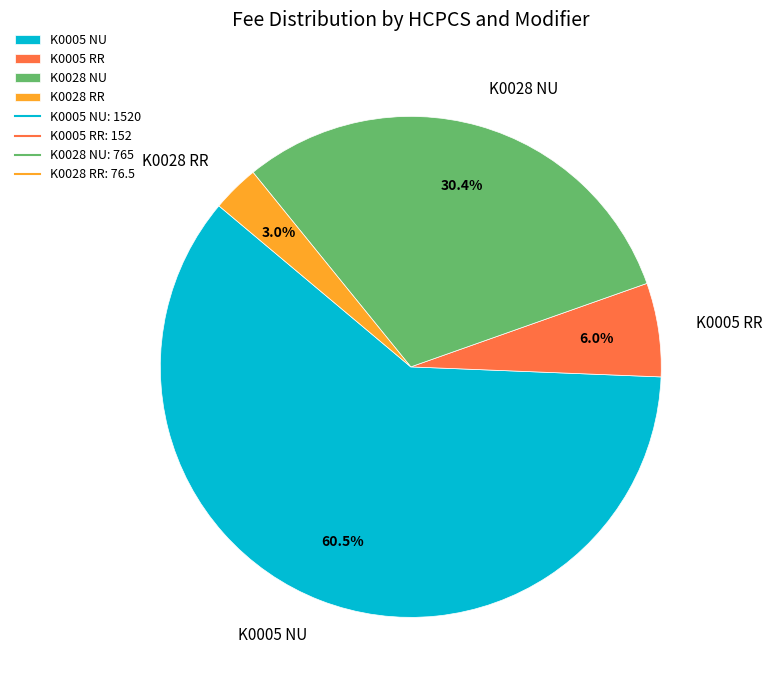

Is there any slice that represents more than half of the pie?

Yes